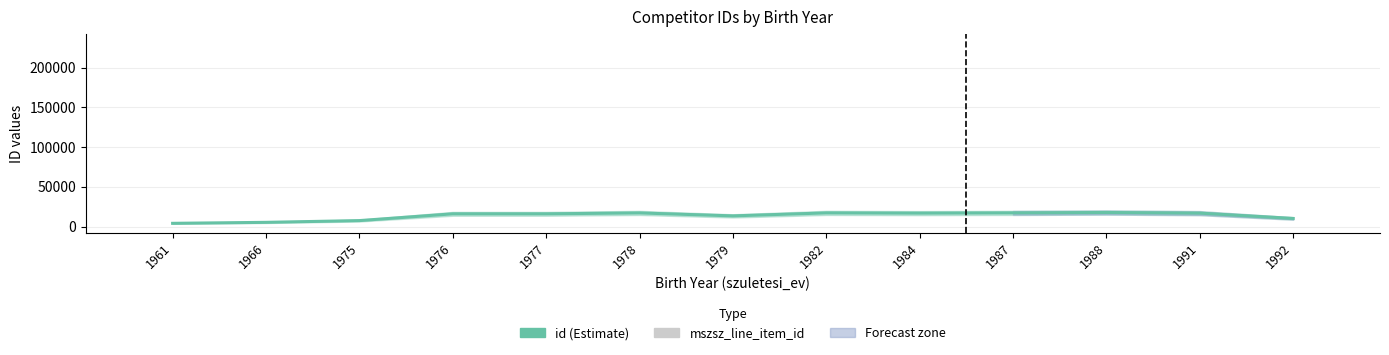

Reading right to left, transcribe all the data shown in this chart.

id: 1992=10409	1991=17079	1988=17880	1987=17399	1984=17090	1982=17379	1979=13633	1978=17339	1977=16223	1976=16224	1975=7713	1966=5524	1961=4284
mszsz_line_item_id: 1992=1	1991=2	1988=1	1987=2	1984=1	1982=1	1979=4	1978=4	1977=3	1976=3	1975=2	1966=5	1961=2